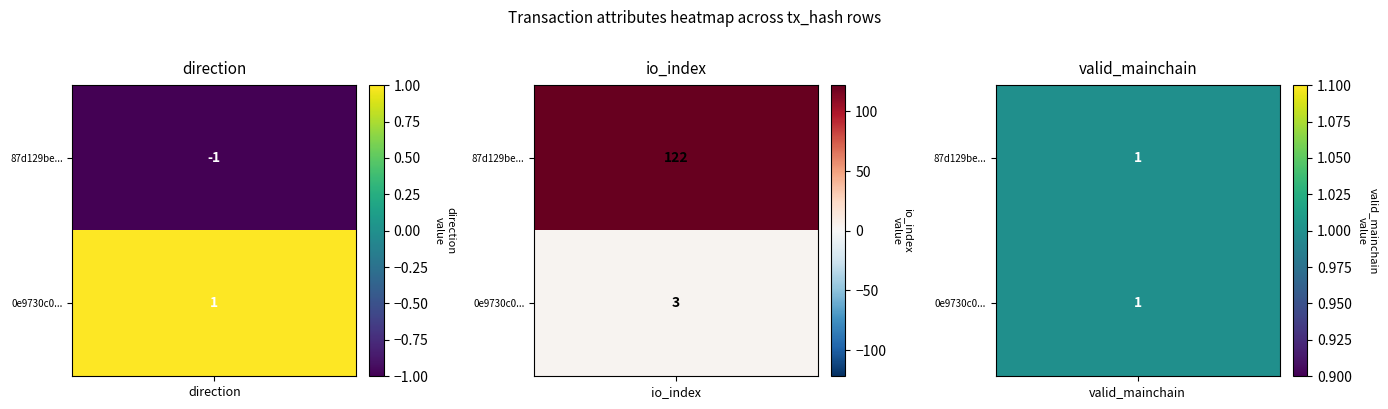

Rank the series at direction from highest to lowest value.

0e9730c09bf76fa54705e74f6f1414b74c1ee70, 87d129be348831af93b2e00f4121da583f2b8c1